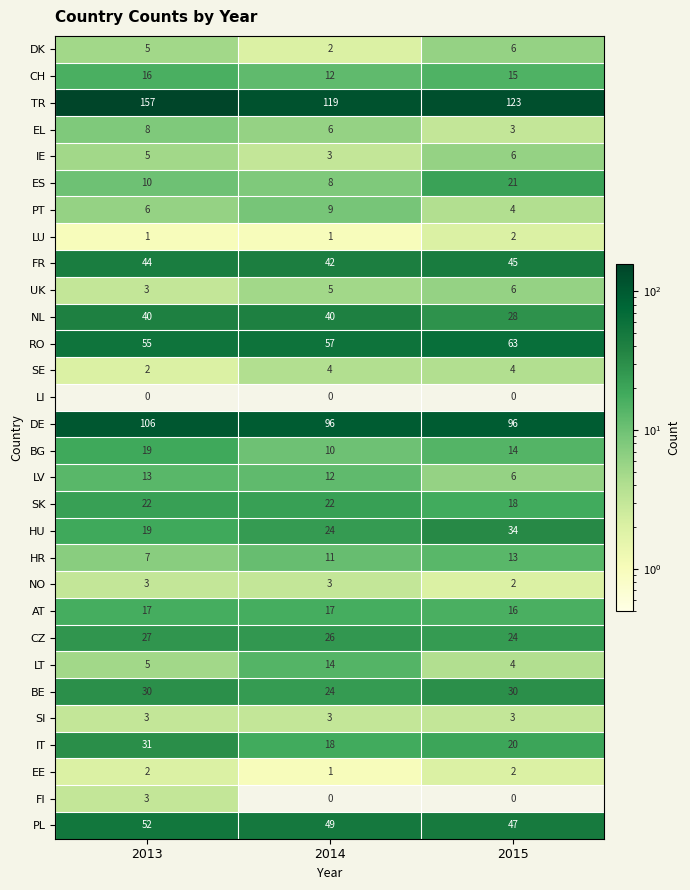

What is the maximum value for SI?

3